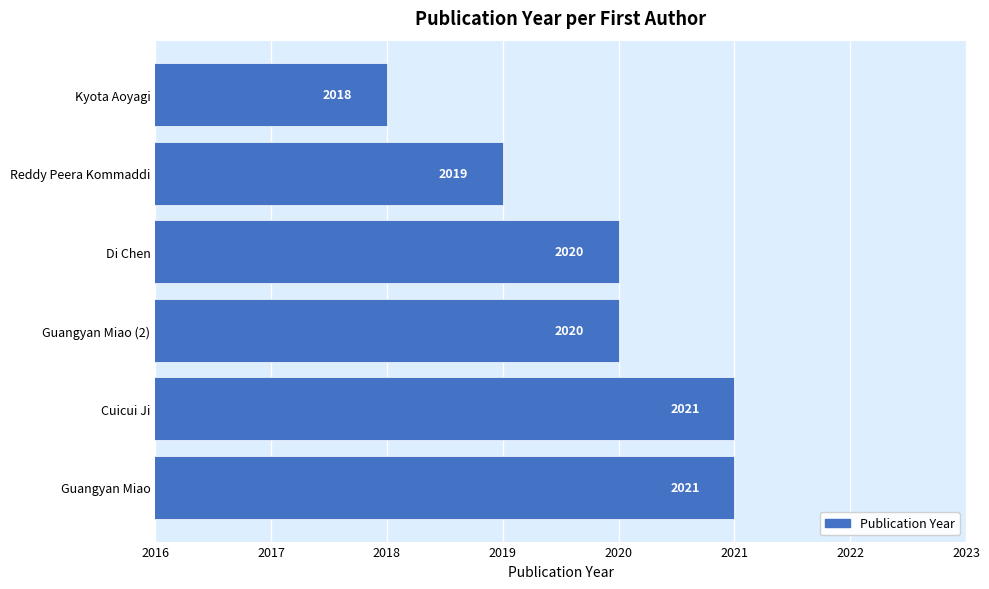

How many bars are there in total?

6